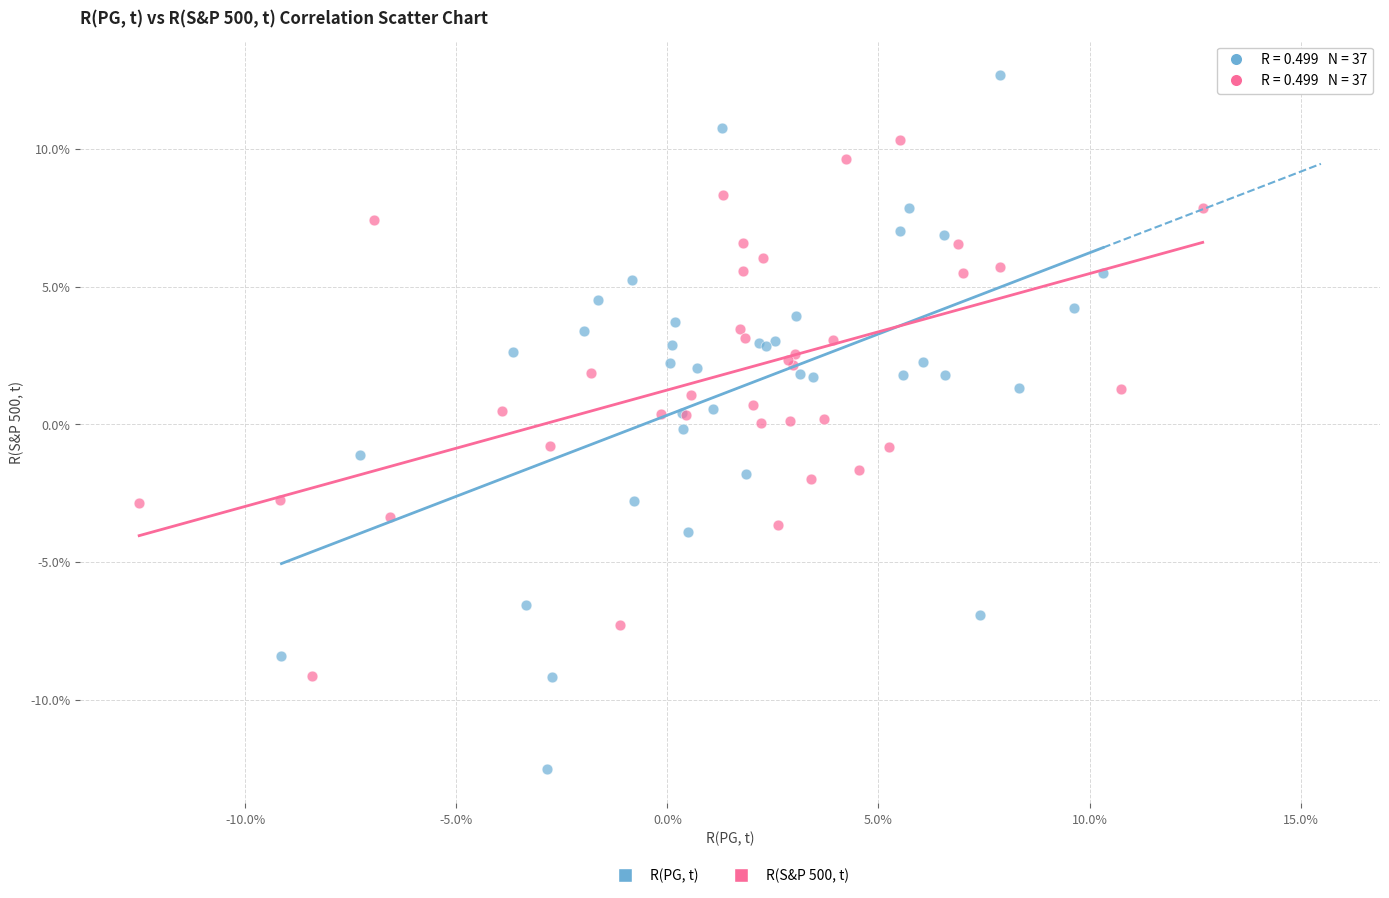

What are all the series names shown in the legend?

R(PG, t), R(S&P 500, t)